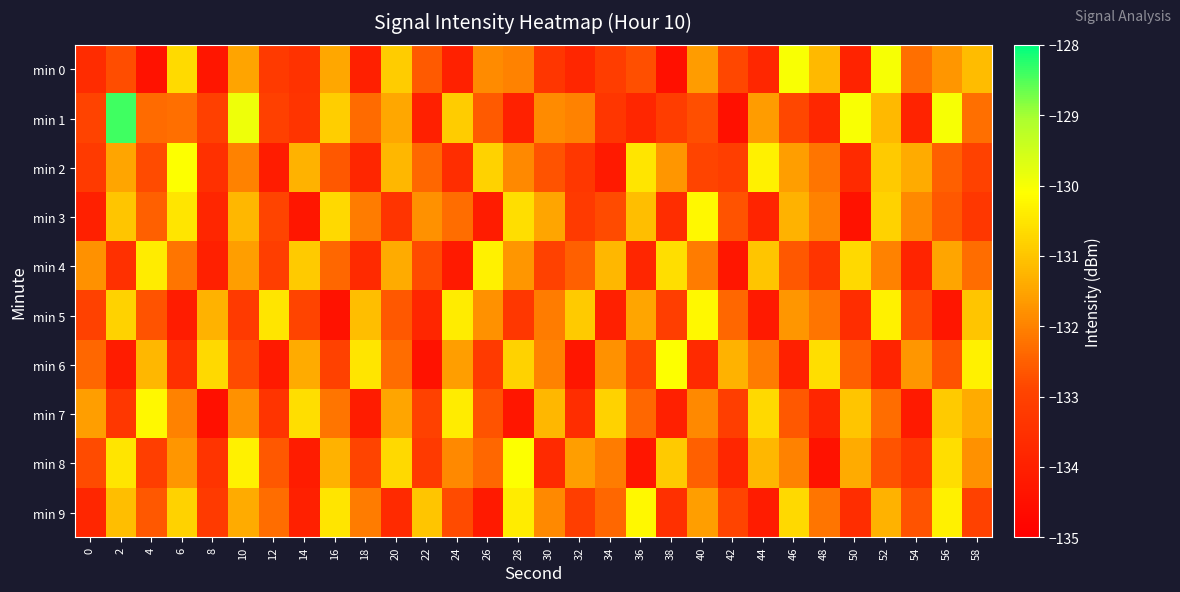

Rank the series by their maximum value, from highest to lowest.

min 1, min 0, min 2, min 6, min 8, min 3, min 5, min 7, min 9, min 4